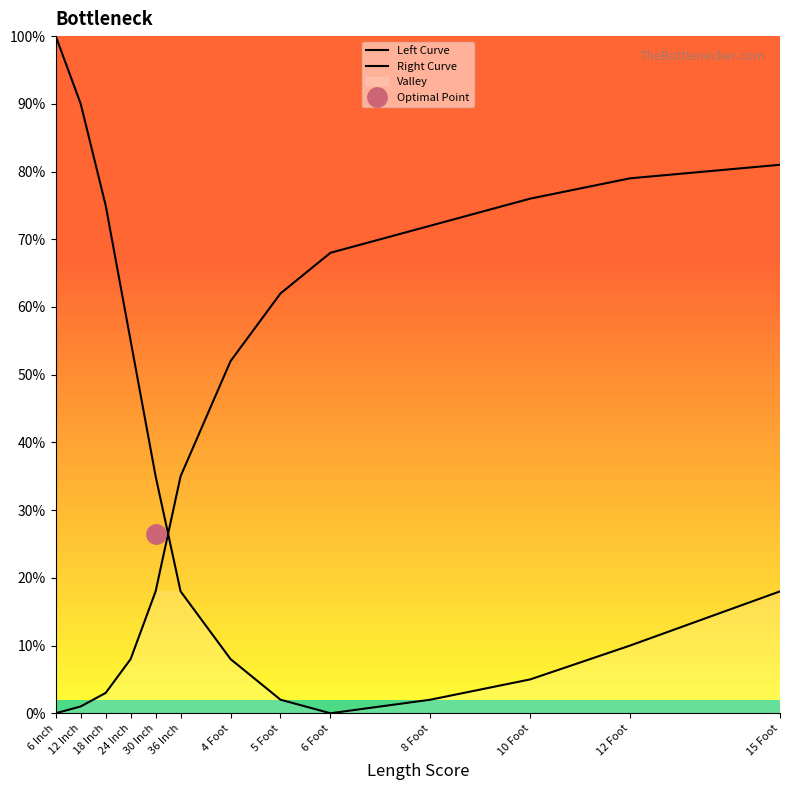

Is this an area chart (filled region under the line)?

No